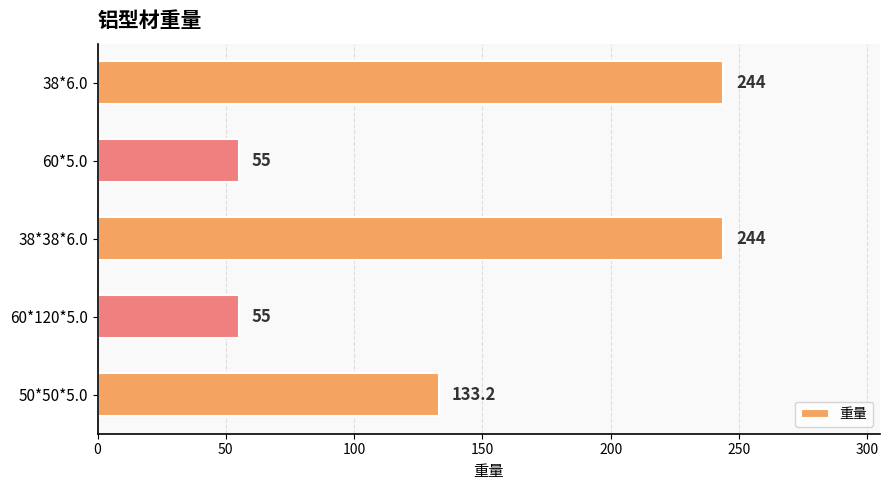

What is the smallest value displayed?

55.0